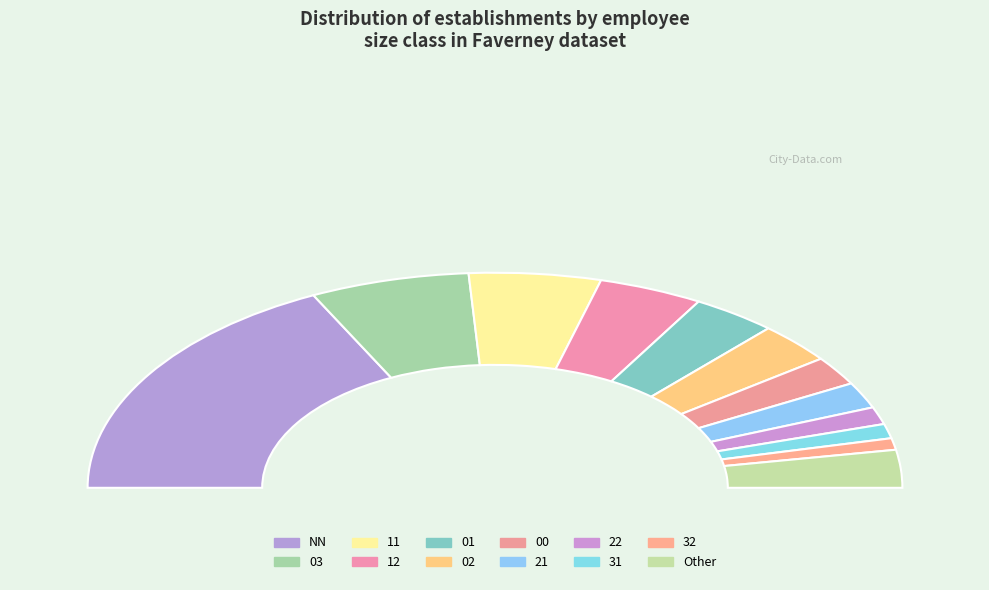

Rank the categories by value from highest to lowest.

NN, 03, 11, 12, 01, 02, Other, 00, 21, 22, 31, 32